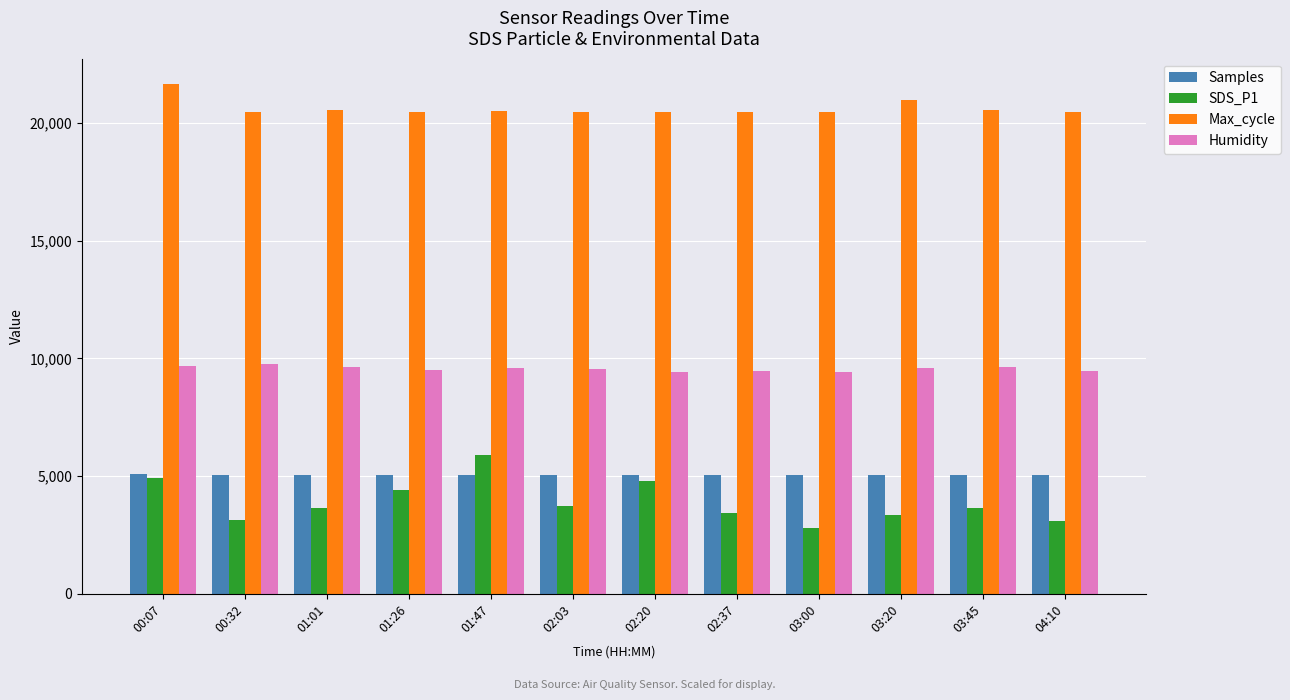

What is the spread (max minus min) of values at 01:26?

16045.0